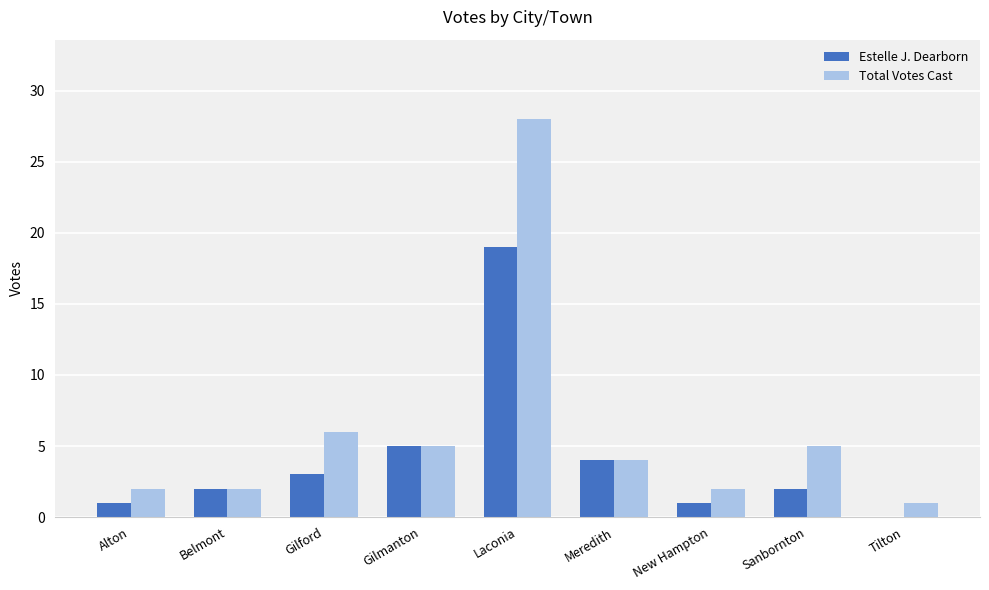

At which label is Estelle J. Dearborn closest to 9?

Gilmanton